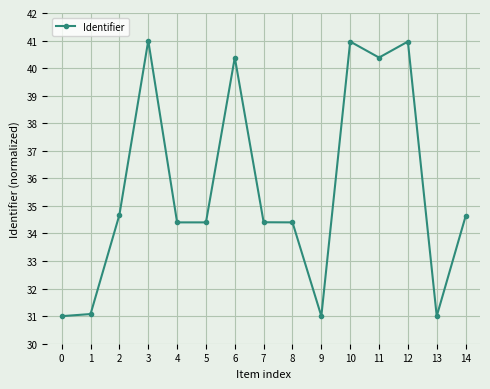

At which label does the data first exceed 34?

2